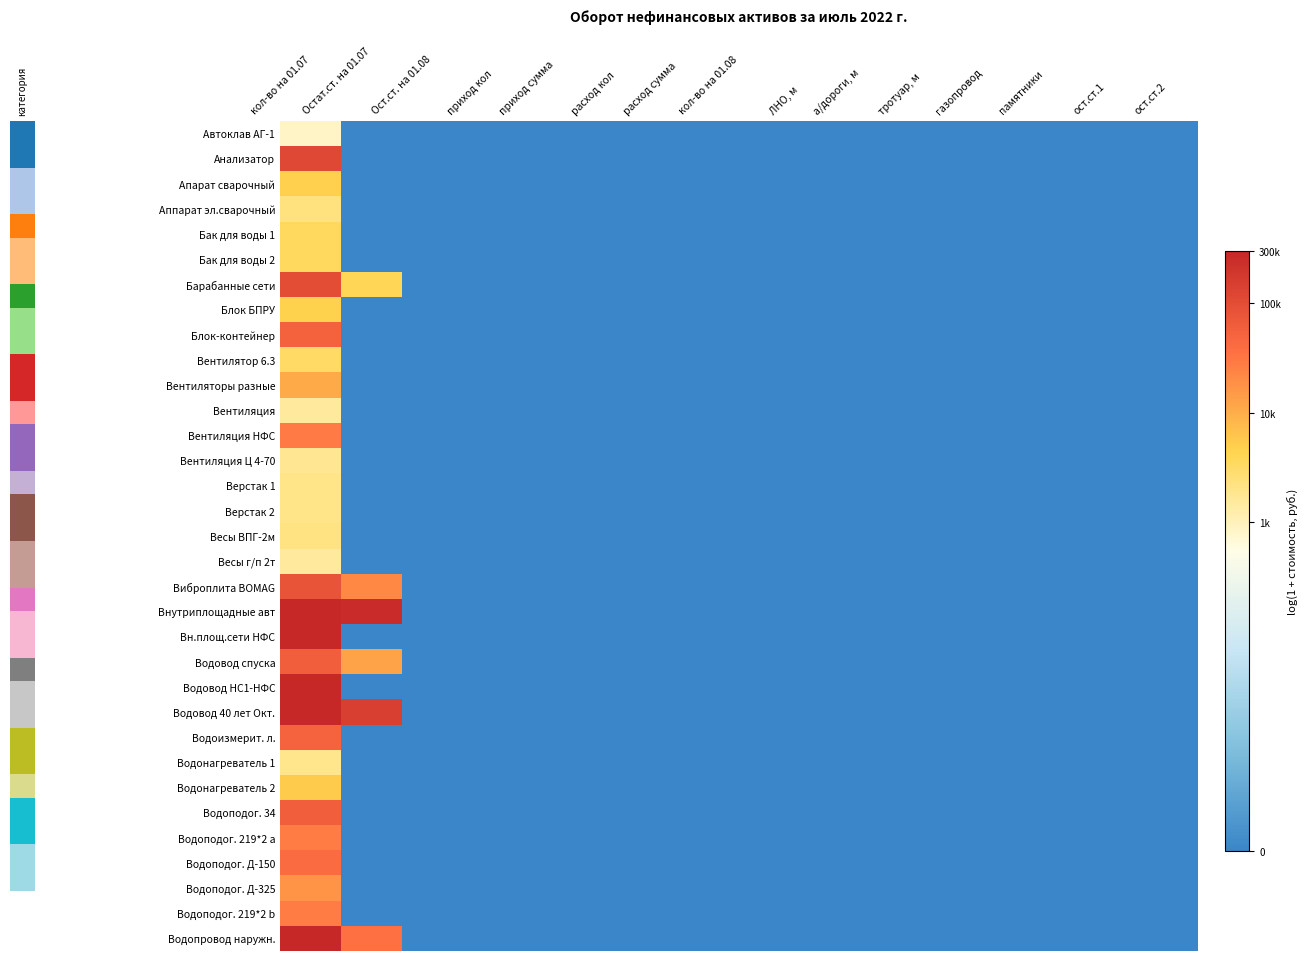

Rank the series at Остат.ст. на 01.07 from highest to lowest value.

Внутриплощадные авт, Водовод 40 лет Окт., Водопровод наружн., Виброплита BOMAG, Водовод спуска, Барабанные сети, Автоклав АГ-1, Анализатор, Апарат сварочный, Аппарат эл.сварочный, Бак для воды 1, Бак для воды 2, Блок БПРУ, Блок-контейнер, Вентилятор 6.3, Вентиляторы разные, Вентиляция, Вентиляция НФС, Вентиляция Ц 4-70, Верстак 1, Верстак 2, Весы ВПГ-2м, Весы г/п 2т, Вн.площ.сети НФС, Водовод НС1-НФС, Водоизмерит. л., Водонагреватель 1, Водонагреватель 2, Водоподог. 34, Водоподог. 219*2 a, Водоподог. Д-150, Водоподог. Д-325, Водоподог. 219*2 b